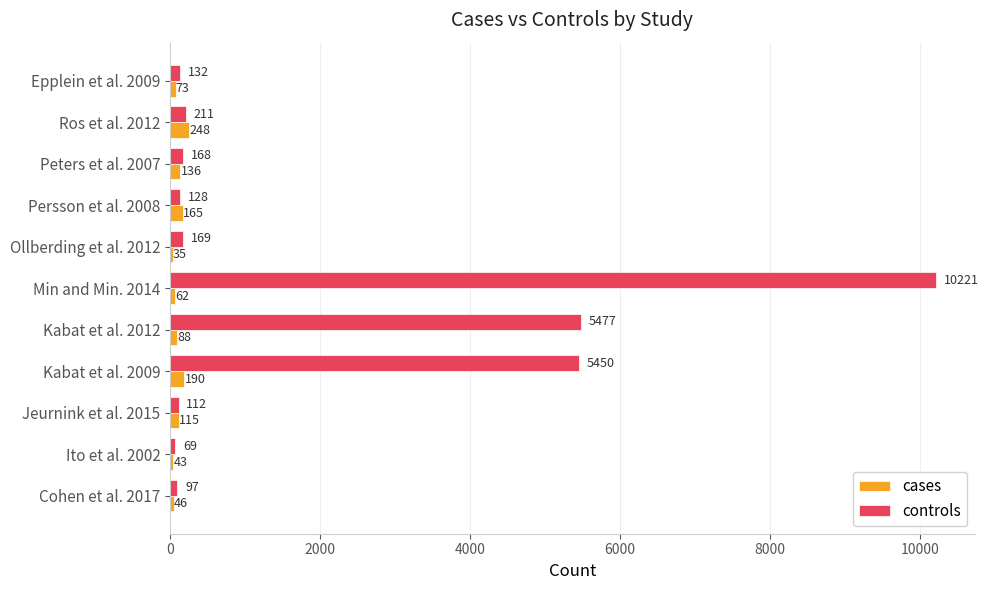

At Epplein et al. 2009, list the series in order from largest to smallest.

controls, cases